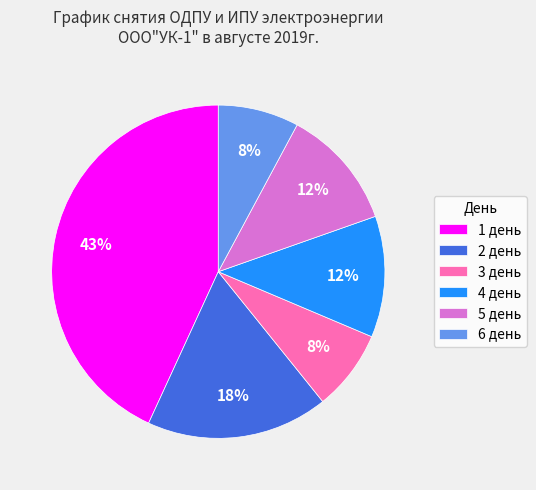

Count the number of slices in the pie.

6